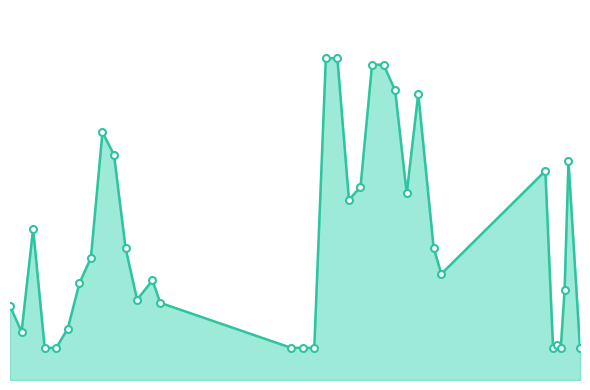

Reading left to right, transcribe all the data shown in this chart.

0.2	0.1	0.5	0.1	0.1	0.2	0.3	0.4	0.8	0.7	0.4	0.2	0.3	0.2	0.1	0.1	0.1	1.0	1.0	0.6	0.6	1.0	1.0	0.9	0.6	0.9	0.4	0.3	0.7	0.1	0.1	0.1	0.3	0.7	0.1